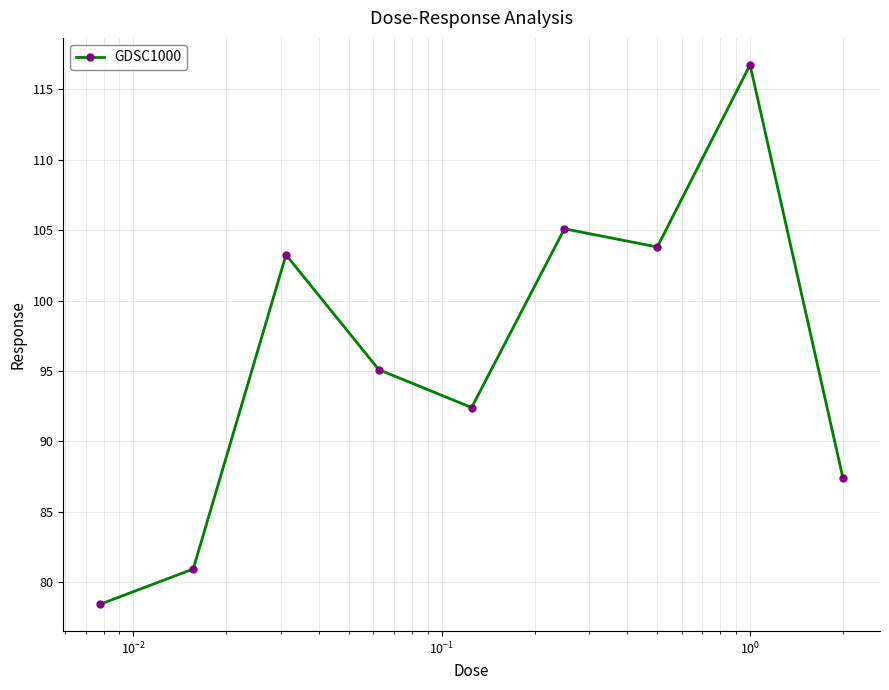

Reading left to right, transcribe all the data shown in this chart.

78.4	80.9	103.2	95.1	92.4	105.1	103.8	116.7	87.4